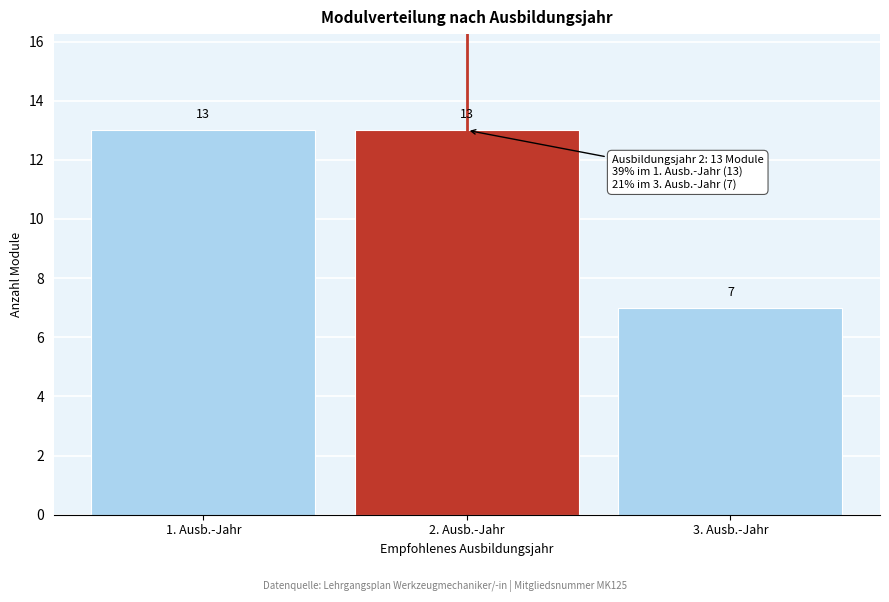

What is the height of the bar covering 2.5 to 3.5 on the x-axis?

7